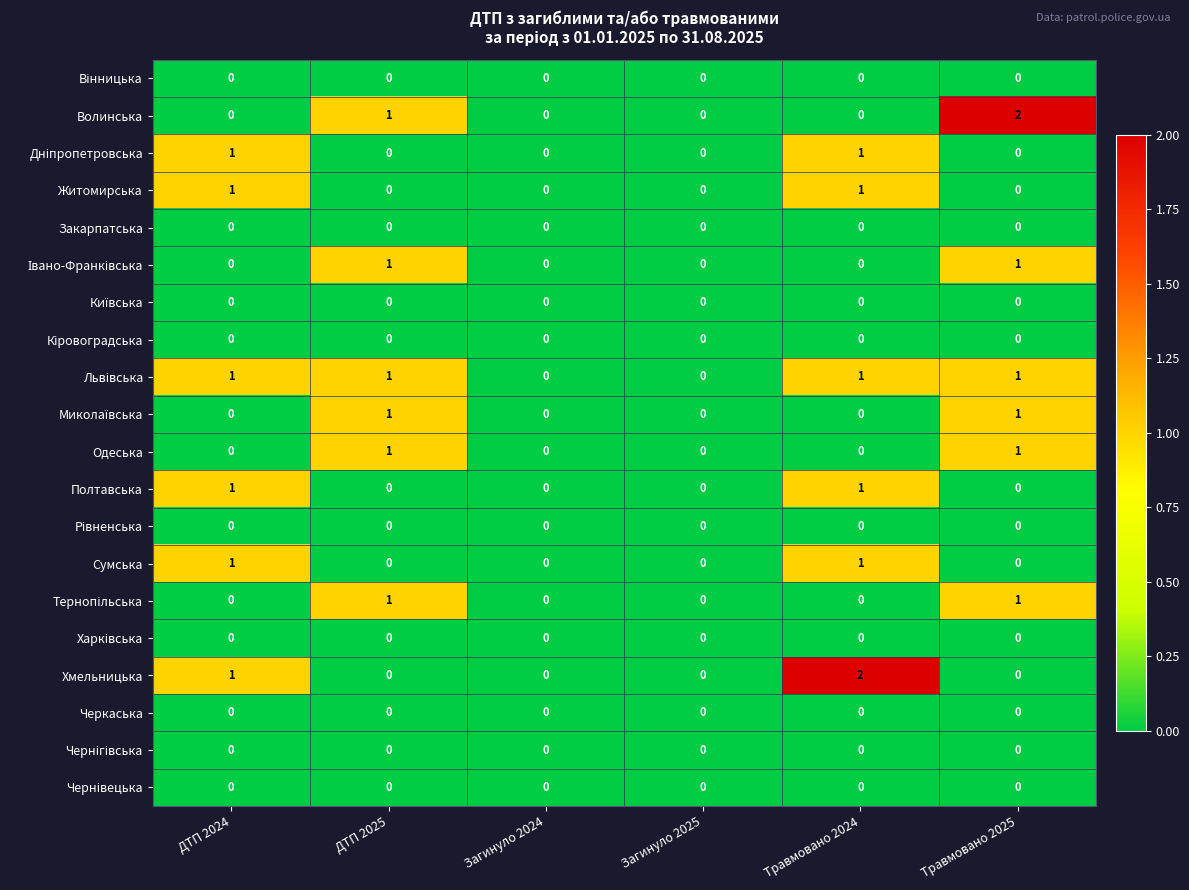

Between Загинуло 2024 and Травмовано 2024, which series saw the biggest shift?

Хмельницька